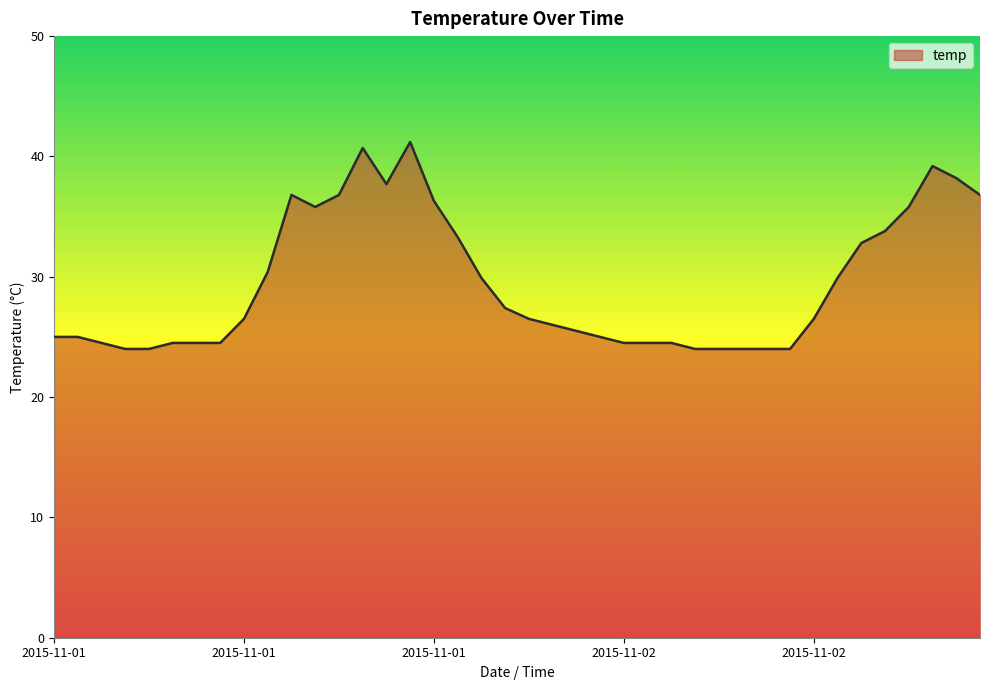

What is the greatest value displayed?

41.2